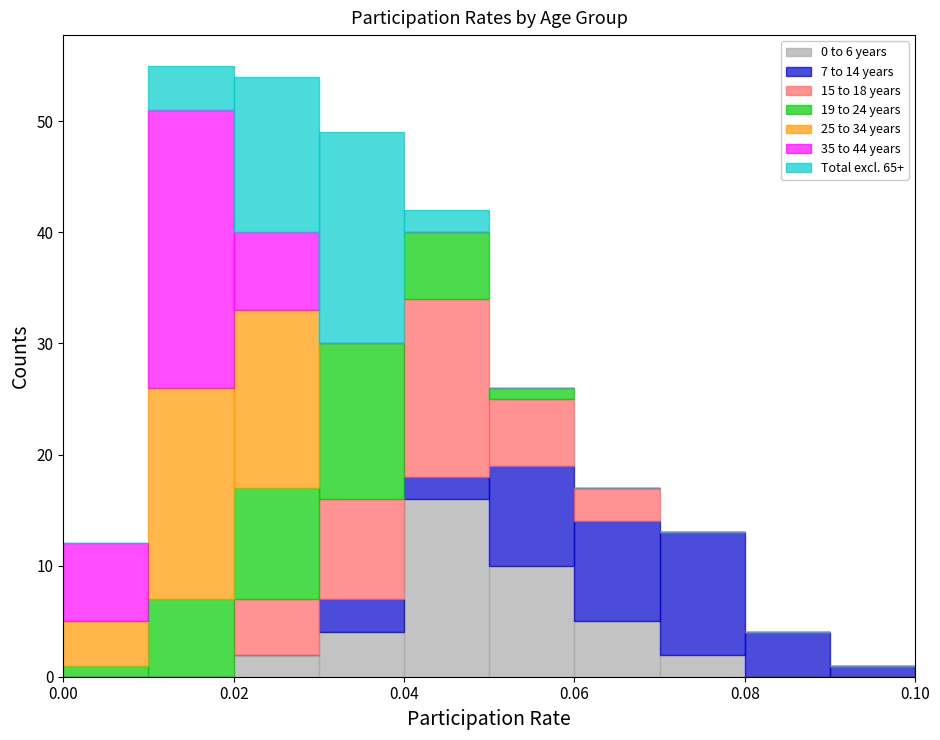

Which range on the x-axis has the tallest stacked bar (by total height)?

0.01 to 0.02